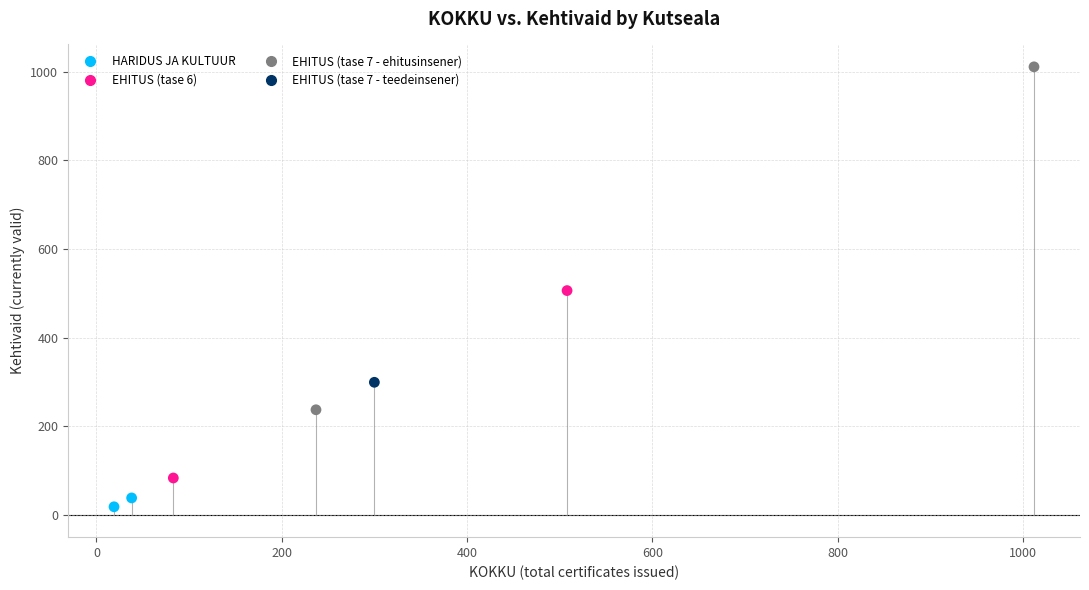

Which series contains the lowest Y value?

HARIDUS JA KULTUUR